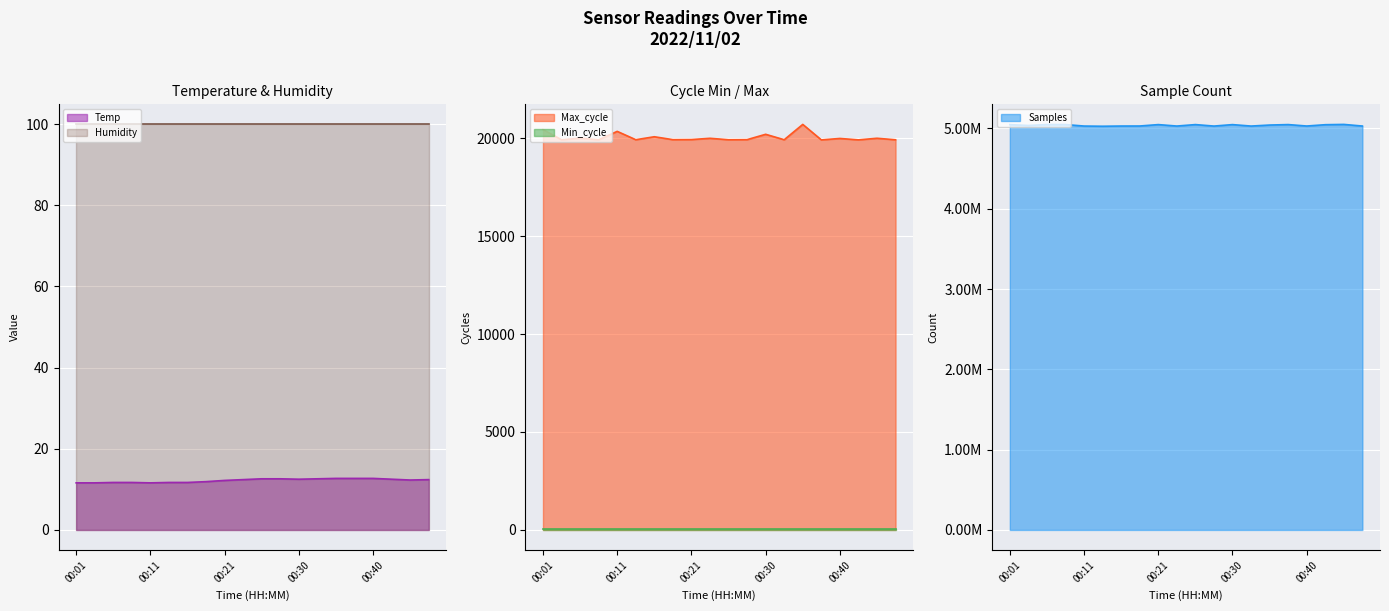

Is it true that Max_cycle equals 28724.2 at 00:45?

False